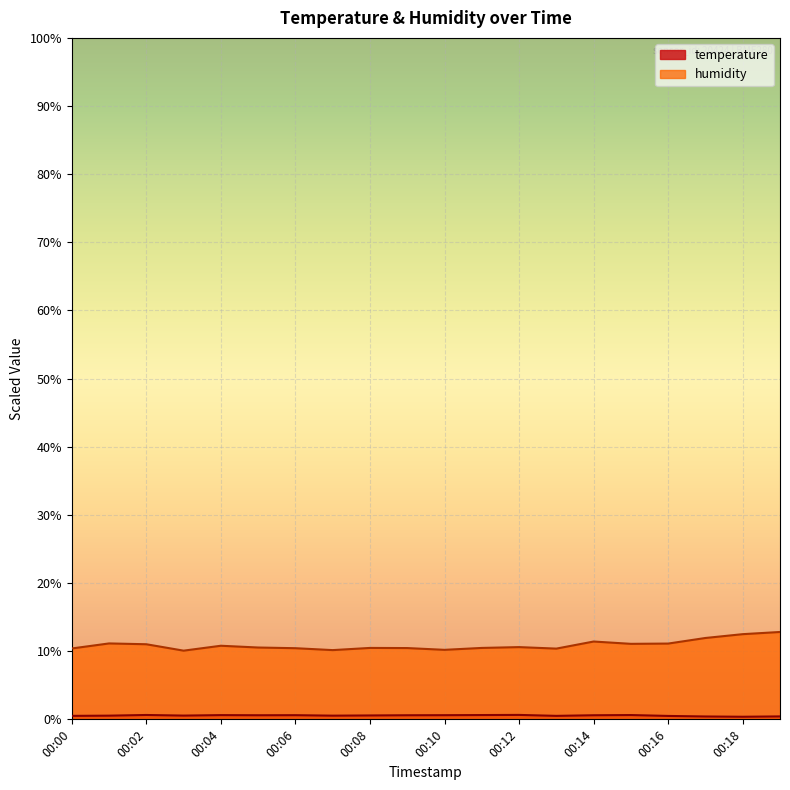

Reading left to right, what are all the values shown in this chart?

temperature: 0.5	0.5	0.6	0.6	0.6	0.6	0.6	0.5	0.6	0.6	0.6	0.6	0.7	0.5	0.6	0.6	0.5	0.4	0.4	0.4
humidity: 10.4	11.1	11.0	10.1	10.8	10.5	10.4	10.2	10.5	10.5	10.2	10.5	10.6	10.4	11.4	11.1	11.1	11.9	12.5	12.8